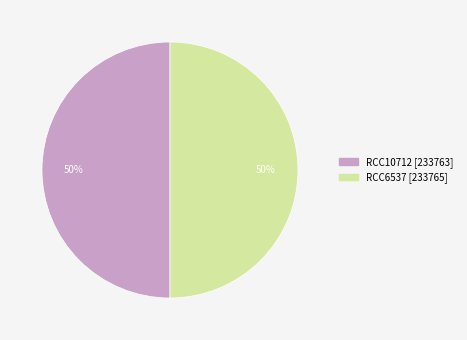

Do RCC10712 and RCC6537 together represent more than half of the pie?

Yes